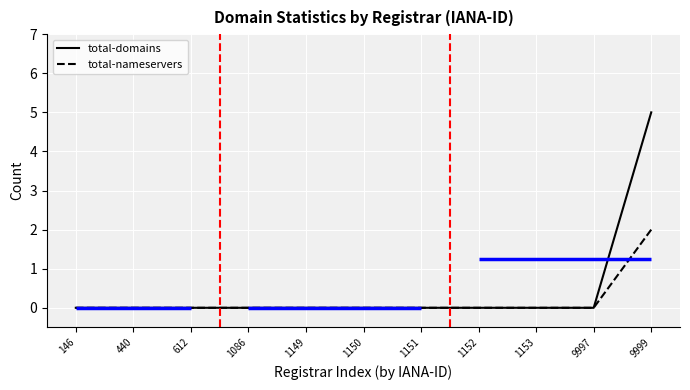

Reading left to right, extract all data points from this chart.

total-domains: 0	0	0	0	0	0	0	0	0	0	5
total-nameservers: 0	0	0	0	0	0	0	0	0	0	2